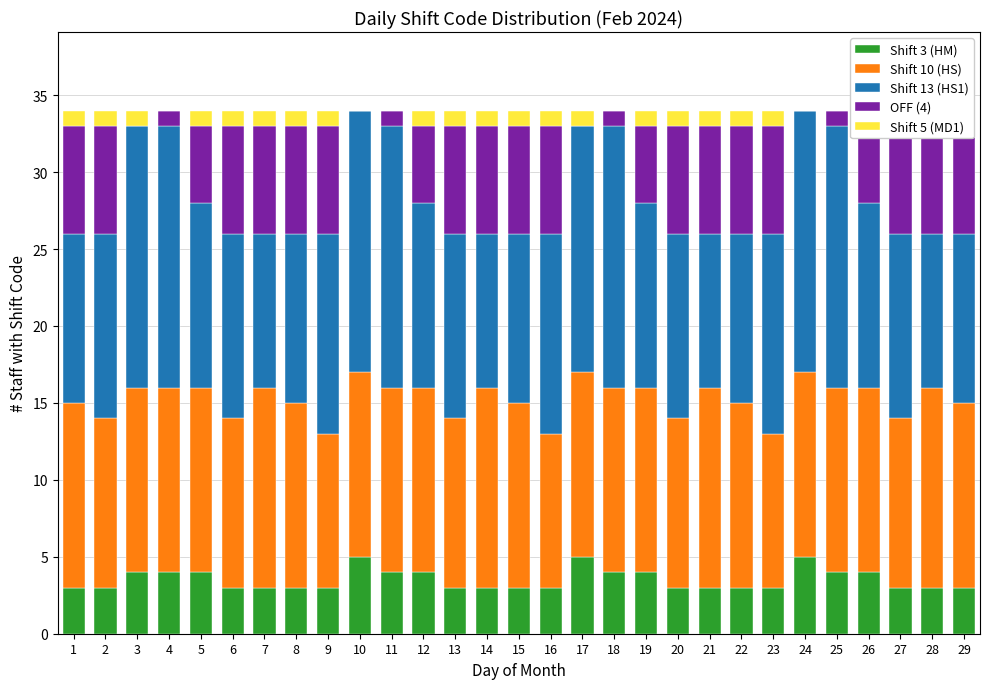

Reading right to left, what are all the values shown in this chart?

Shift 3 (HM): 29=3	28=3	27=3	26=4	25=4	24=5	23=3	22=3	21=3	20=3	19=4	18=4	17=5	16=3	15=3	14=3	13=3	12=4	11=4	10=5	9=3	8=3	7=3	6=3	5=4	4=4	3=4	2=3	1=3
Shift 10 (HS): 29=12	28=13	27=11	26=12	25=12	24=12	23=10	22=12	21=13	20=11	19=12	18=12	17=12	16=10	15=12	14=13	13=11	12=12	11=12	10=12	9=10	8=12	7=13	6=11	5=12	4=12	3=12	2=11	1=12
Shift 13 (HS1): 29=11	28=10	27=12	26=12	25=17	24=17	23=13	22=11	21=10	20=12	19=12	18=17	17=16	16=13	15=11	14=10	13=12	12=12	11=17	10=17	9=13	8=11	7=10	6=12	5=12	4=17	3=17	2=12	1=11
OFF (4): 29=7	28=7	27=7	26=5	25=1	24=0	23=7	22=7	21=7	20=7	19=5	18=1	17=0	16=7	15=7	14=7	13=7	12=5	11=1	10=0	9=7	8=7	7=7	6=7	5=5	4=1	3=0	2=7	1=7
Shift 5 (MD1): 29=1	28=1	27=1	26=1	25=0	24=0	23=1	22=1	21=1	20=1	19=1	18=0	17=1	16=1	15=1	14=1	13=1	12=1	11=0	10=0	9=1	8=1	7=1	6=1	5=1	4=0	3=1	2=1	1=1